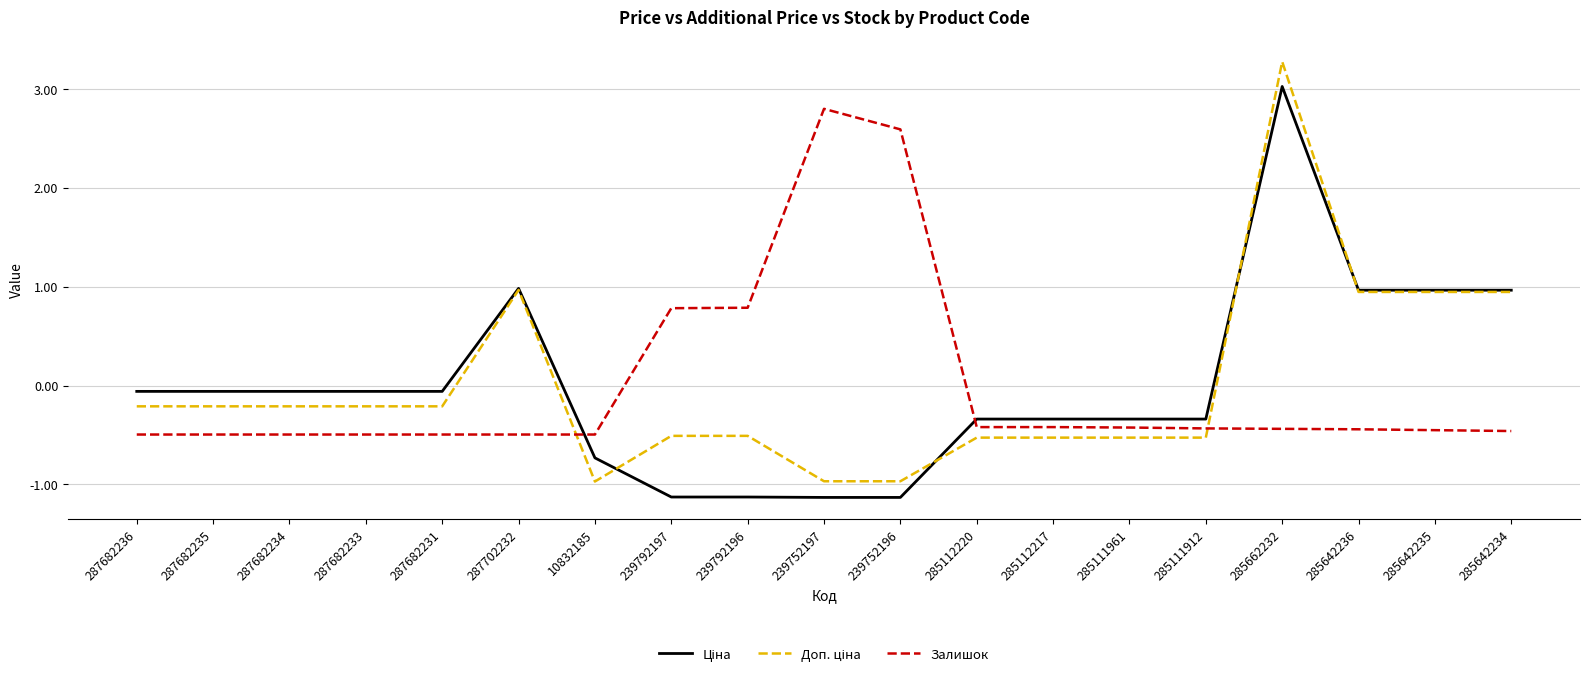

What position from the right is 285112220?

8